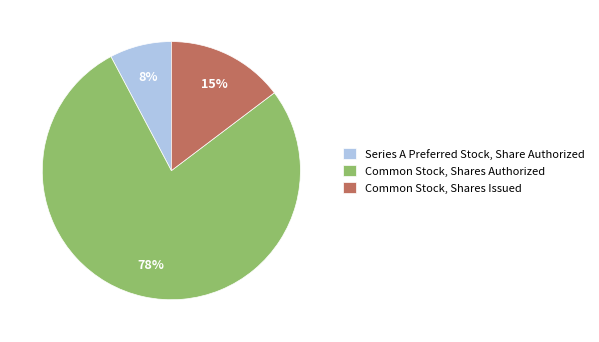

What is the ratio of the value at Series A Preferred Stock, Share Authorized to the value at Common Stock, Shares Authorized?

0.1